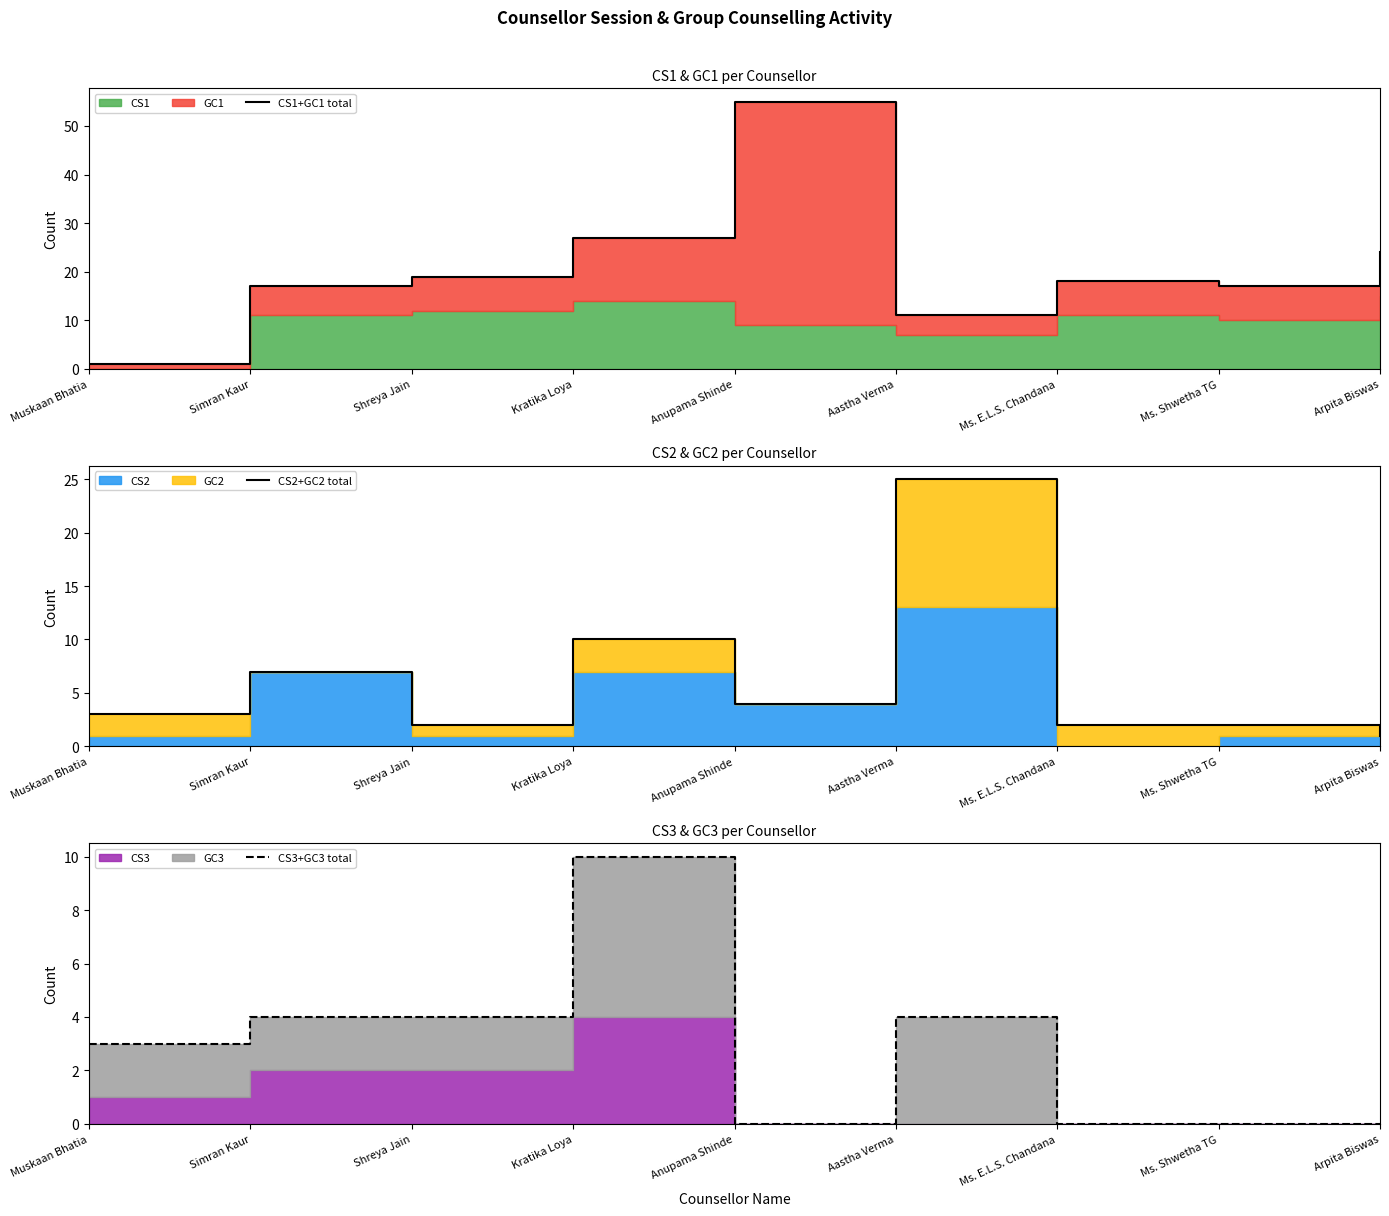

At which label does CS3+GC3 total first exceed 3?

Simran Kaur